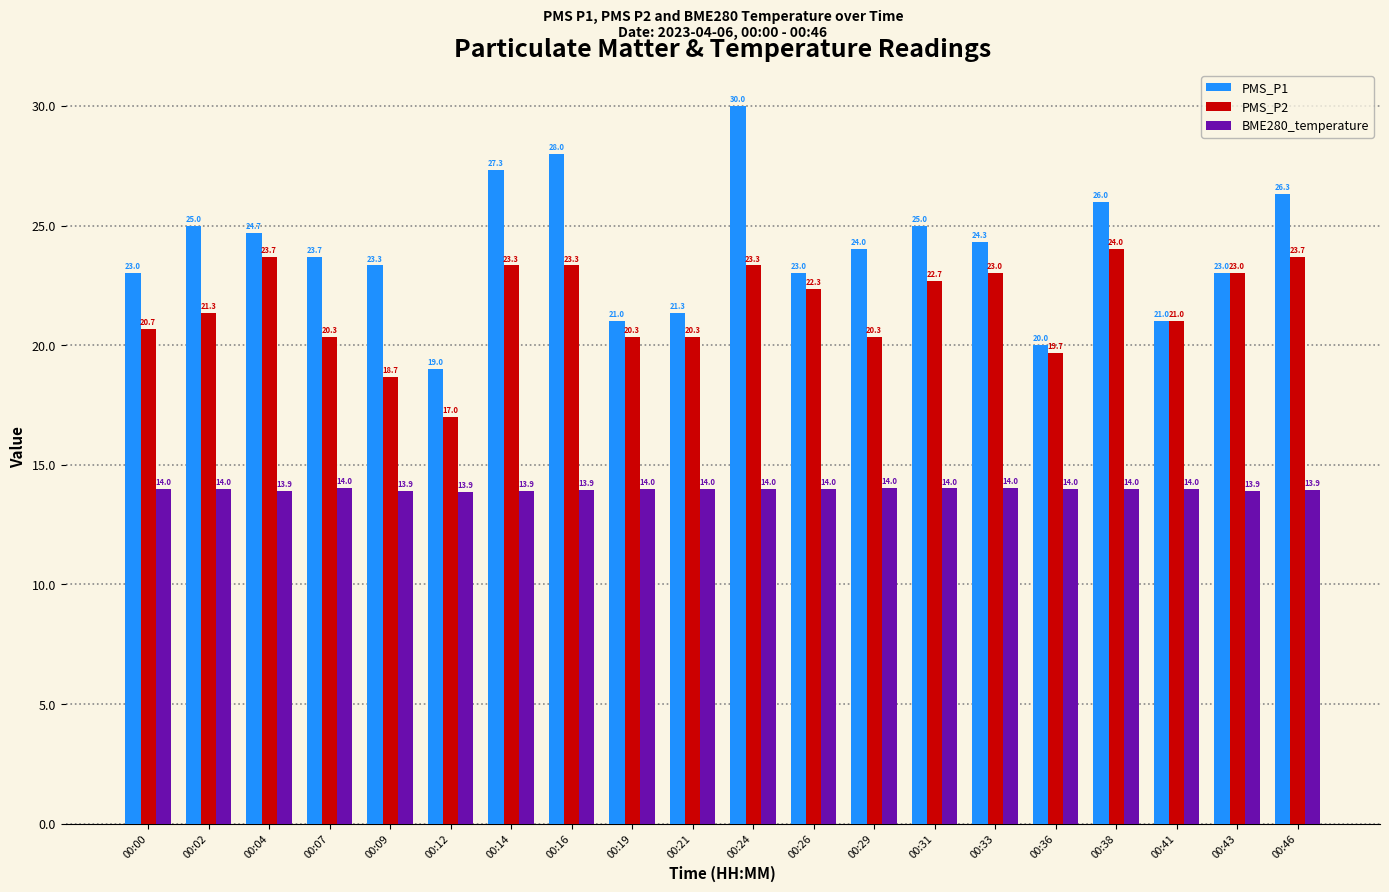

What are all the series names shown in the legend?

PMS_P1, PMS_P2, BME280_temperature